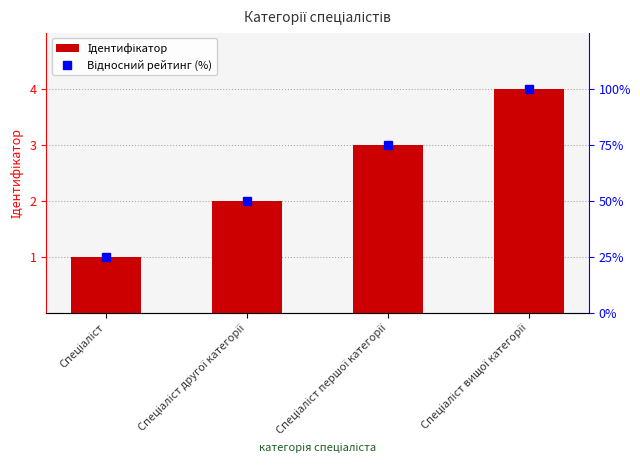

What is the difference between the second highest and second lowest values in the Ідентифікатор series?

1